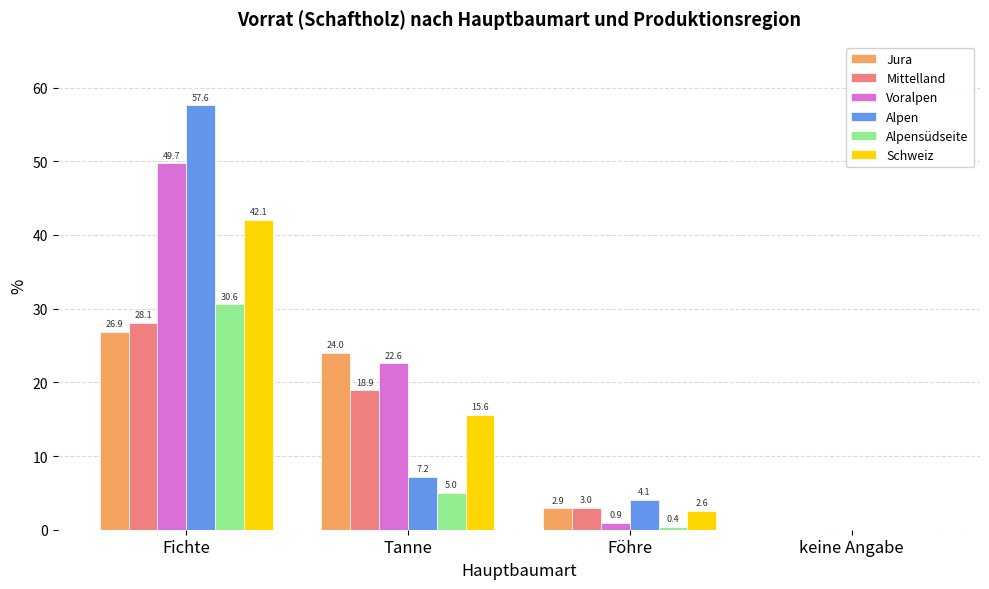

The Mittelland series shows -14.7 at keine Angabe. True or false?

False